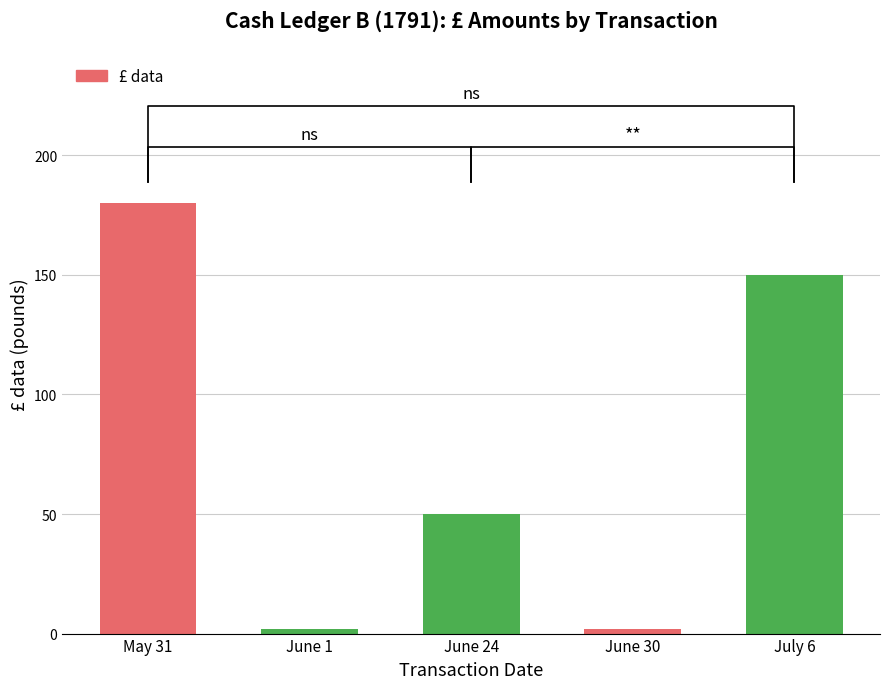

At which label does the data first exceed 50?

May 31